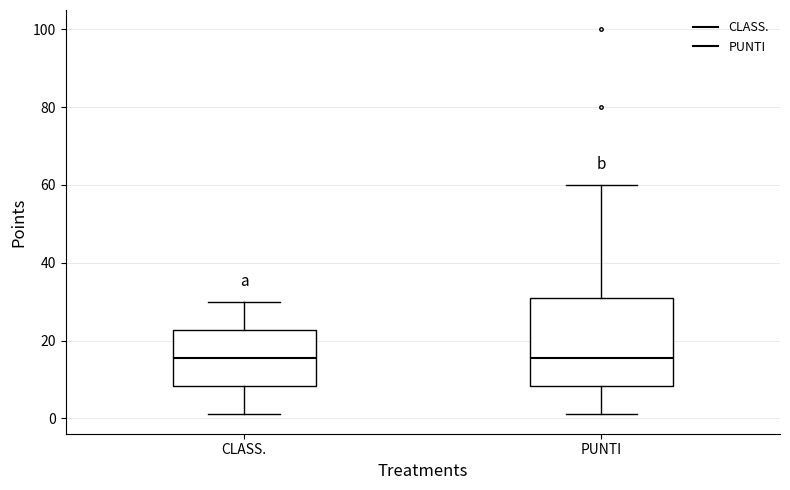

Which box is the tallest, from its lower edge to its upper edge?

PUNTI